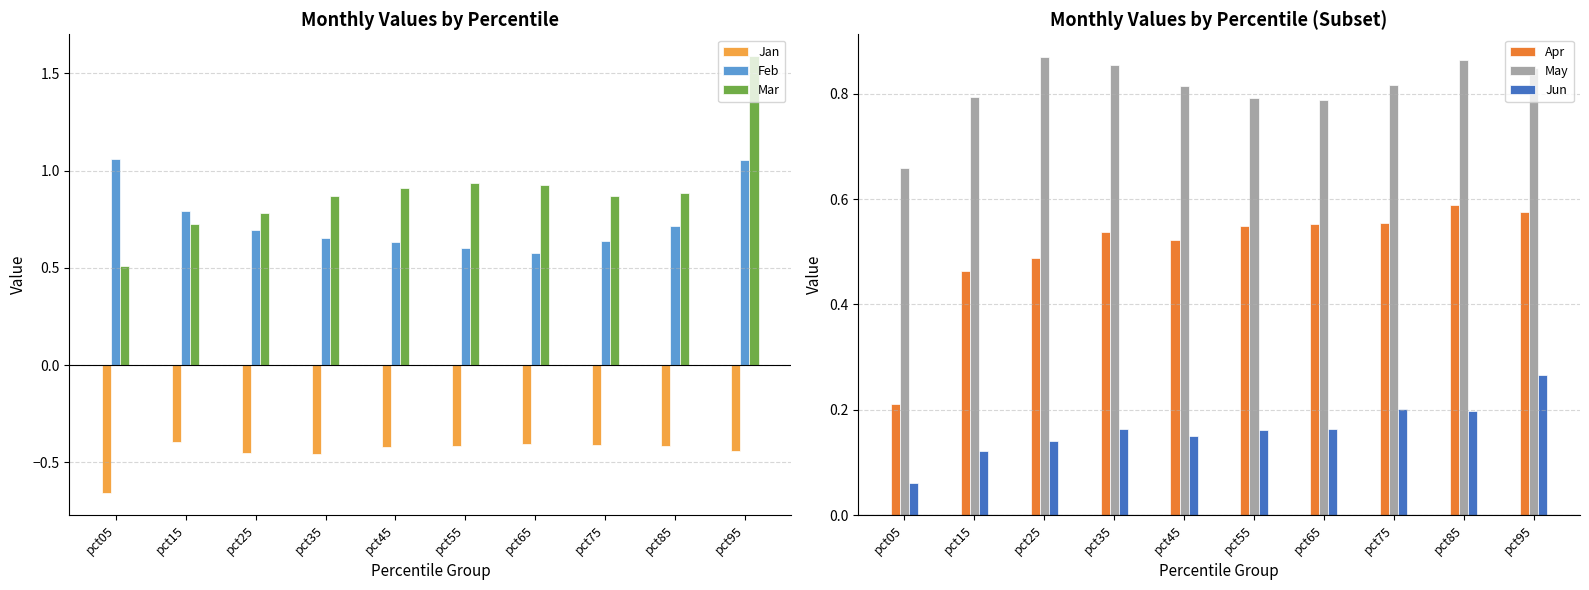

True or false: Jan has a value of -0.6 at pct35.

False